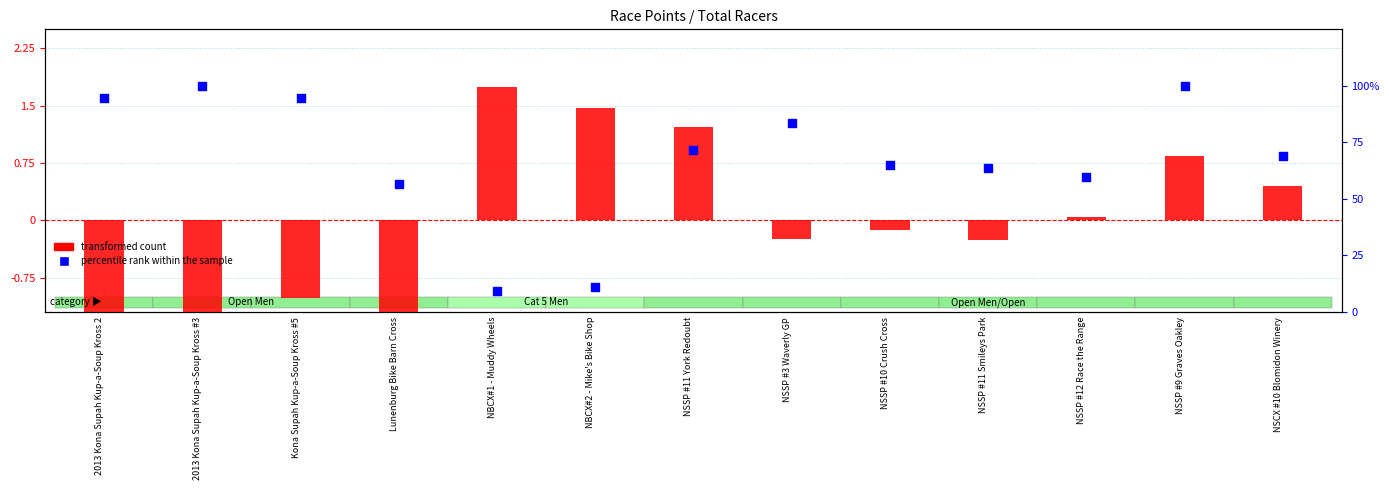

What are all the series names shown in the legend?

transformed count, percentile rank within the sample